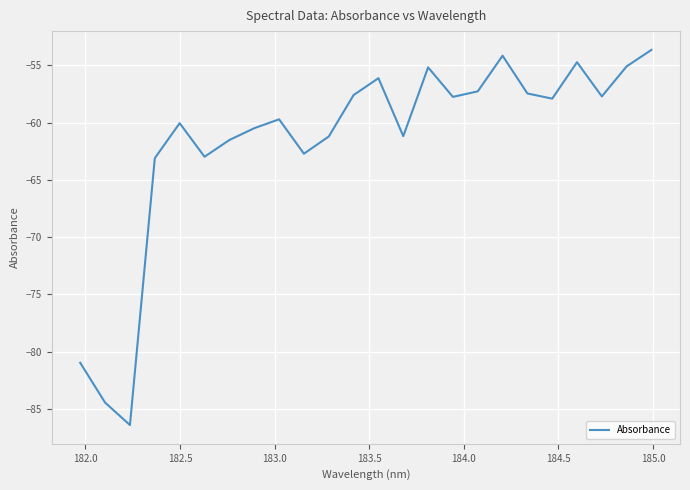

Does the chart have visible grid lines?

Yes